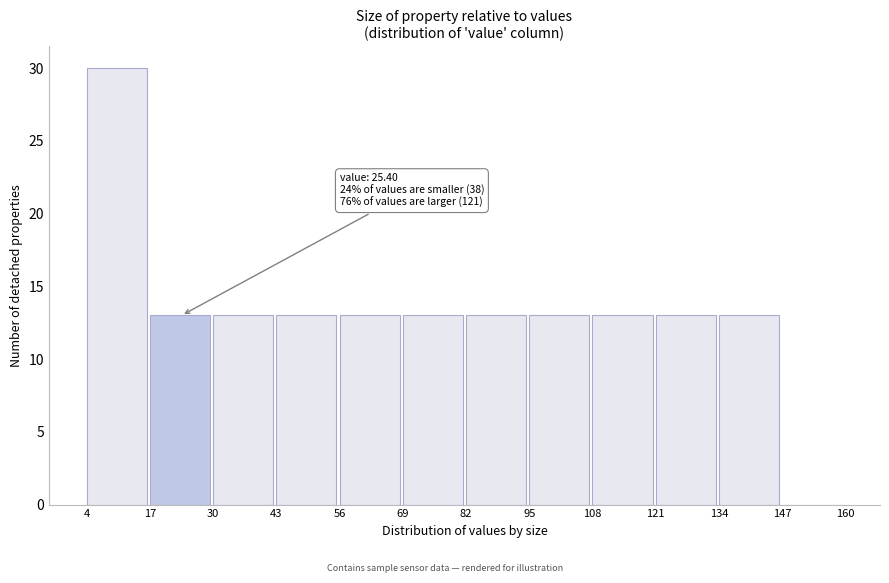

Over which range of the x-axis is the bar tallest?

4 to 17